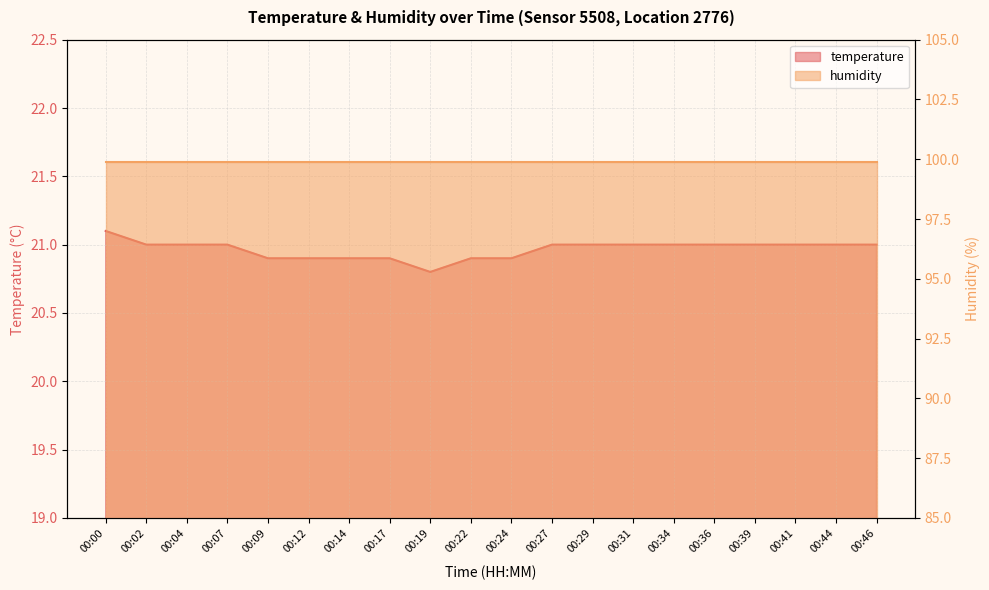

Reading left to right, extract all data points from this chart.

21.1	21.0	21.0	21.0	20.9	20.9	20.9	20.9	20.8	20.9	20.9	21.0	21.0	21.0	21.0	21.0	21.0	21.0	21.0	21.0